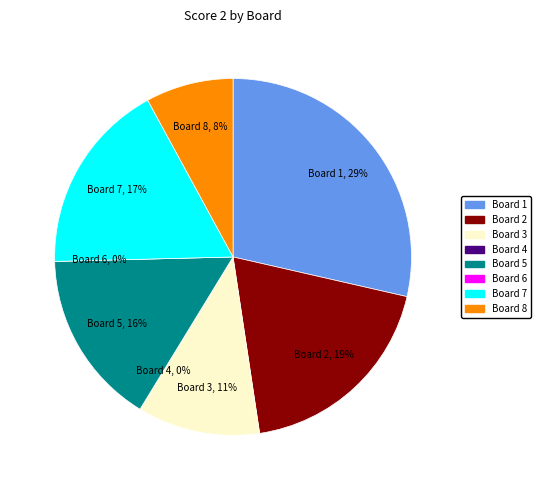

To the nearest percent, what is the average slice percentage?

12%